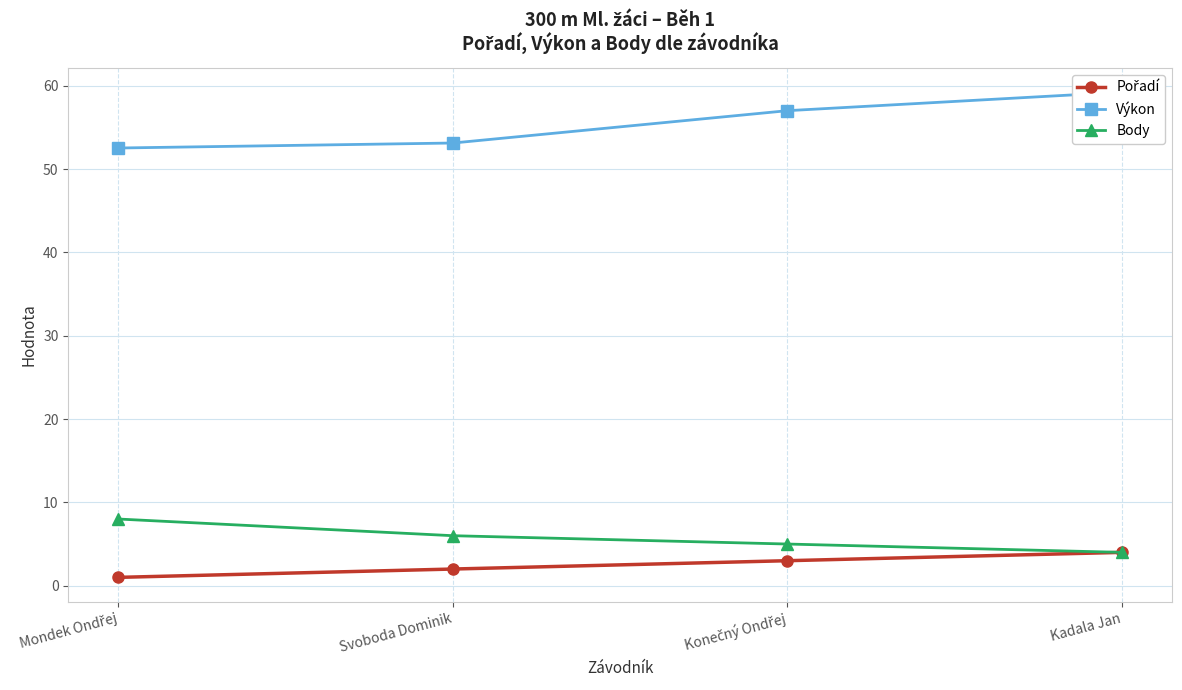

Which has a higher value, Kadala Jan or Svoboda Dominik?

Kadala Jan